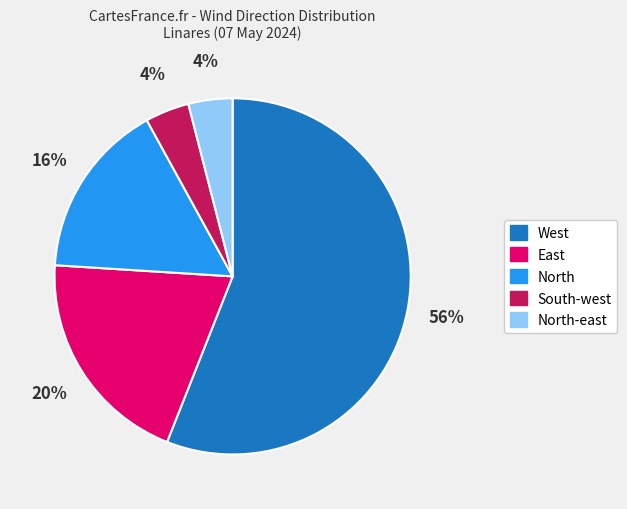

To the nearest percent, what portion does South-west represent?

4%